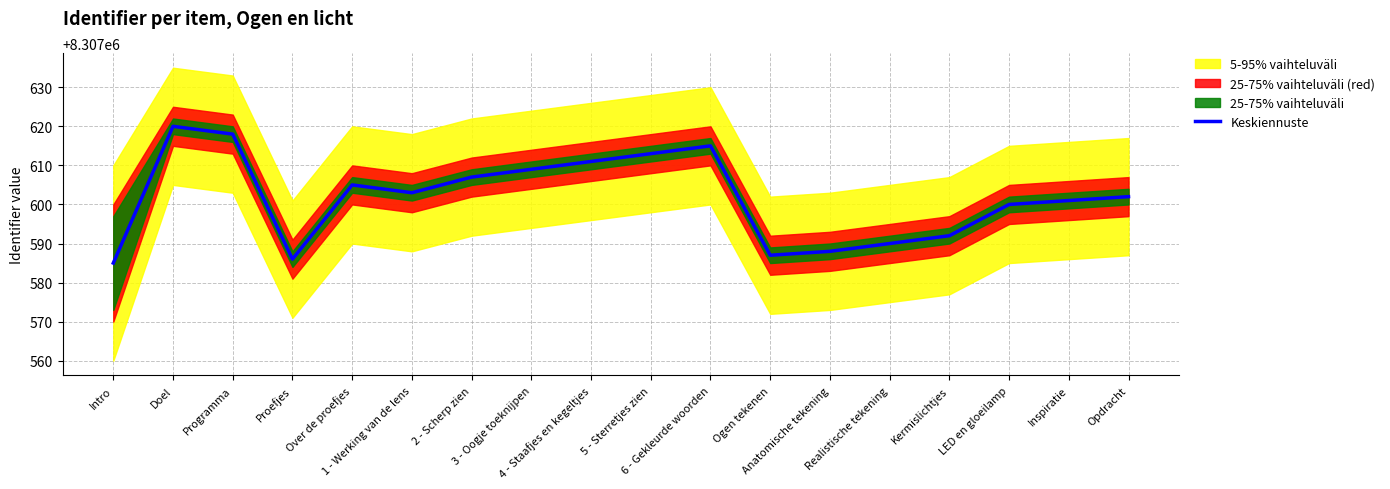

What is the sum of the values at Realistische tekening and Programma?

16615208